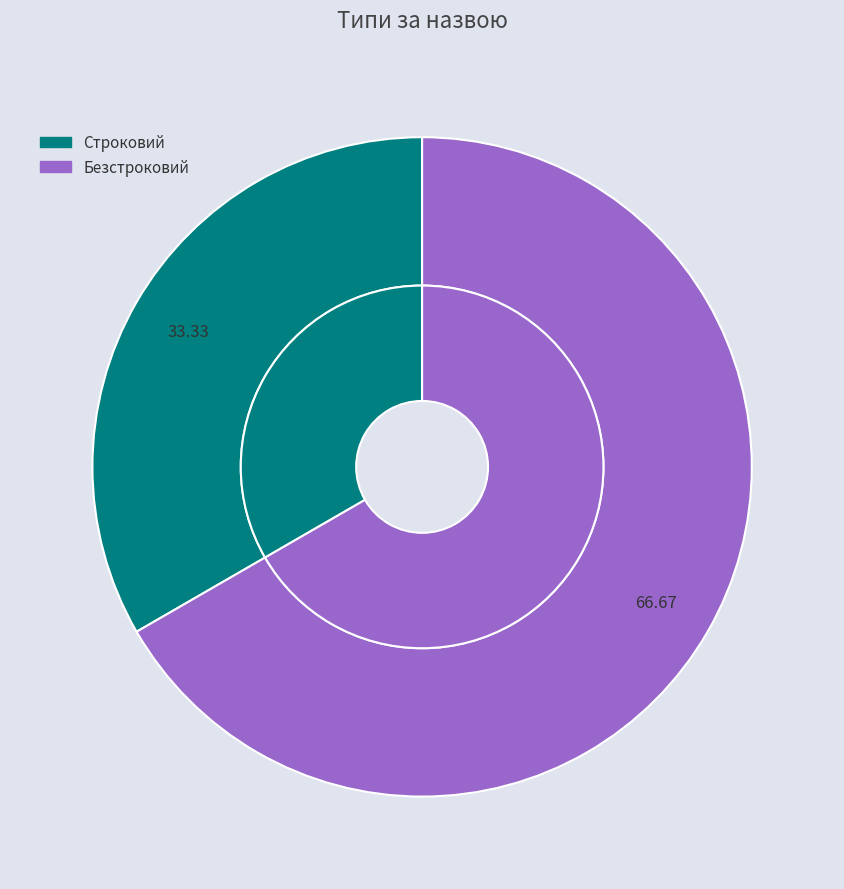

What percentage is the Безстроковий slice, to the nearest percent?

67%